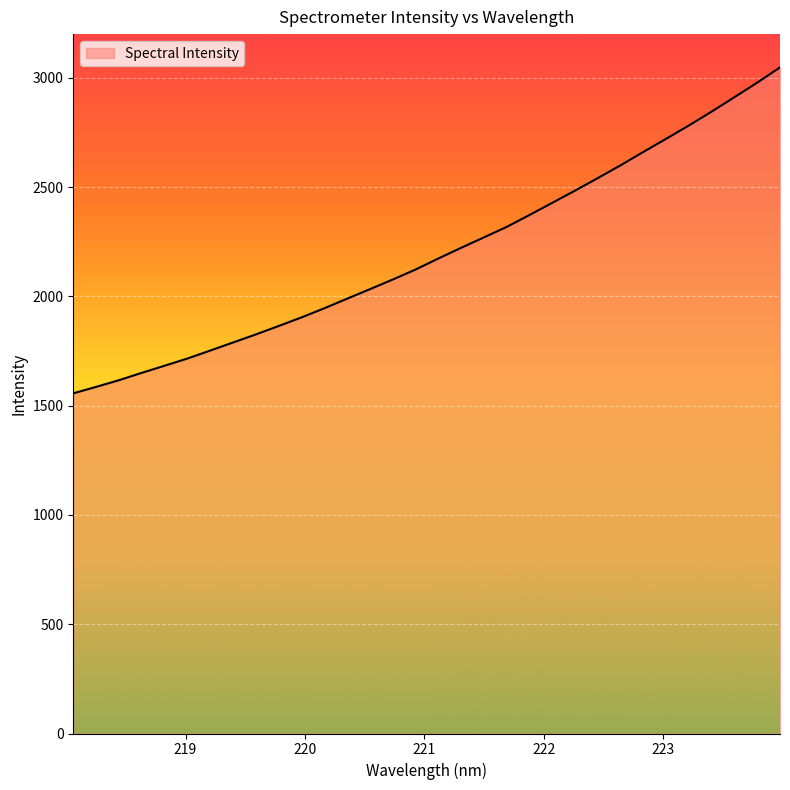

What is the difference between the maximum and minimum values?

1491.2